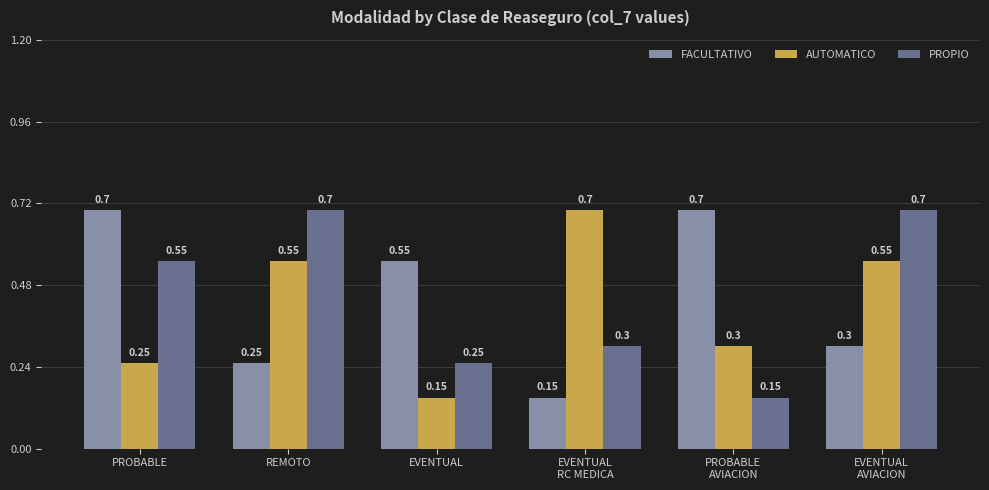

At which label is AUTOMATICO closest to 0?

EVENTUAL